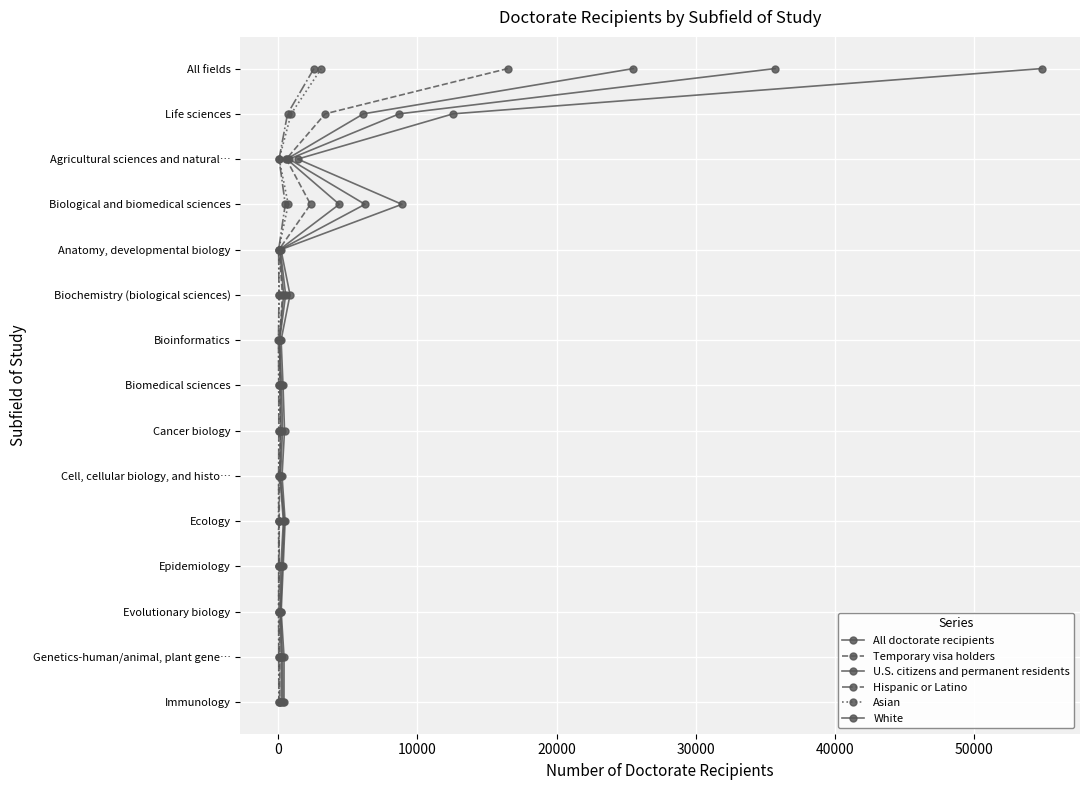

What is the value of the Hispanic or Latino point at the 5th from the left?

4